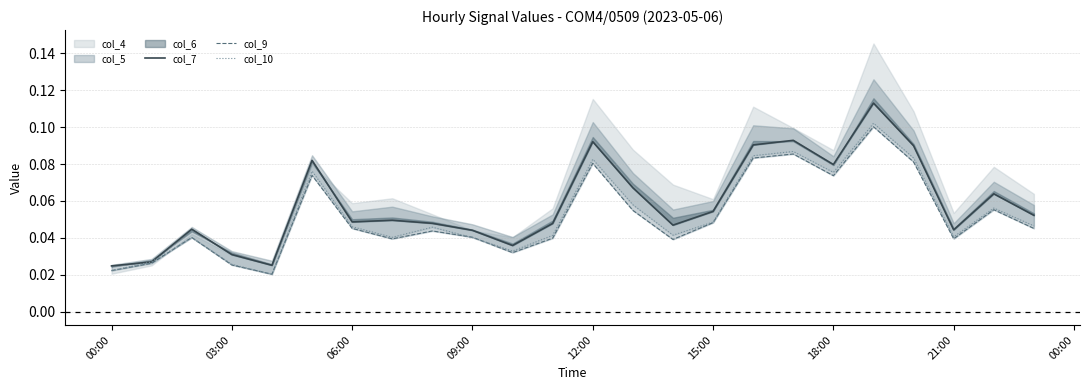

Which series has the largest total across all categories?

col_7